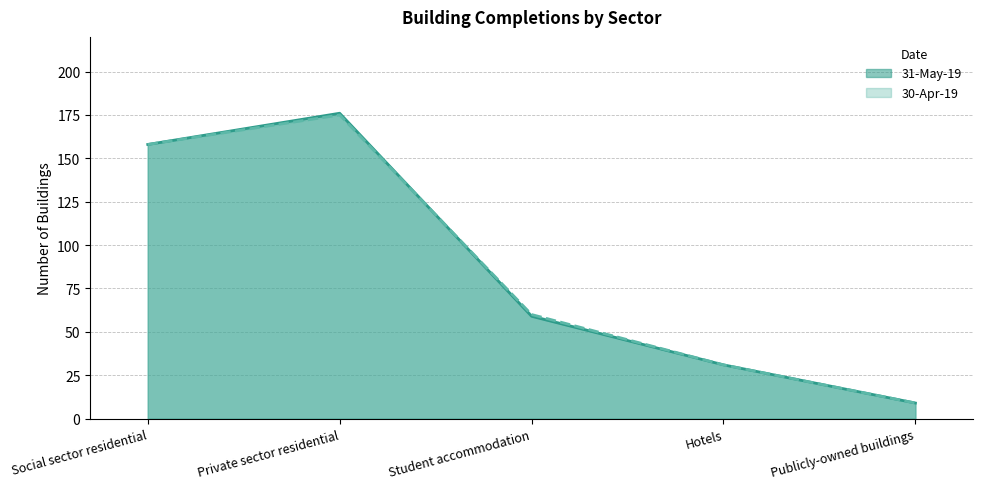

Reading left to right, extract all data points from this chart.

31-May-19: 158	176	59	31	9
30-Apr-19: 158	175	60	31	9